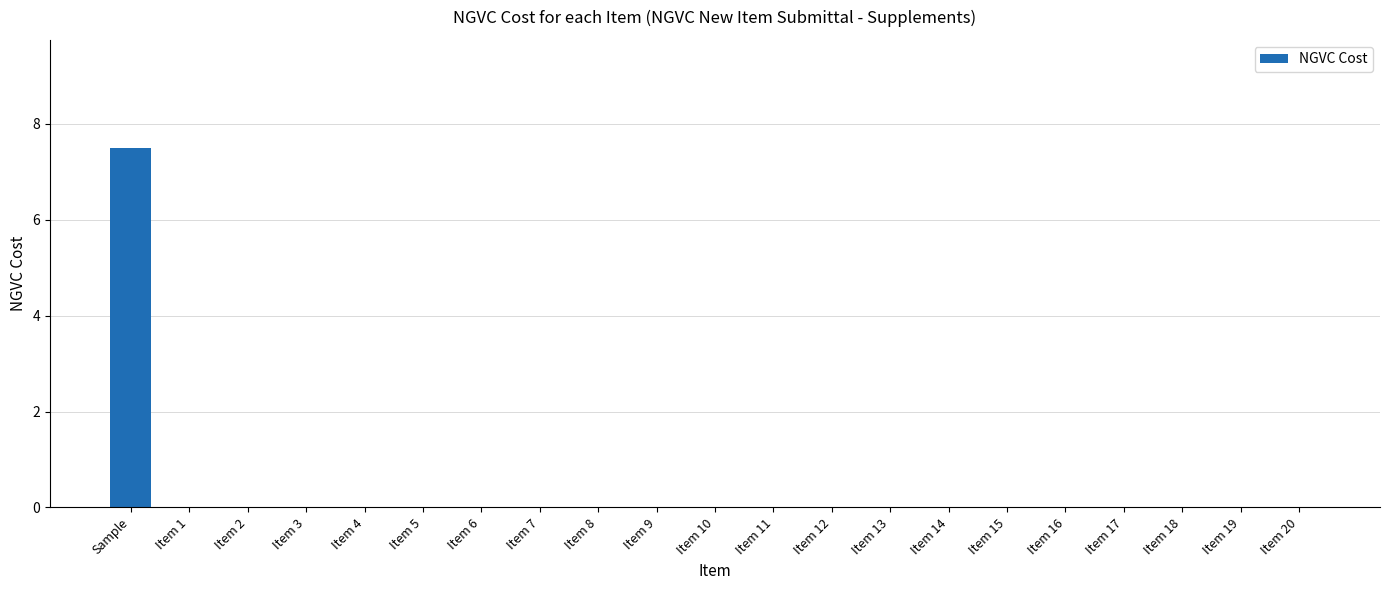

What is the average value?

0.4